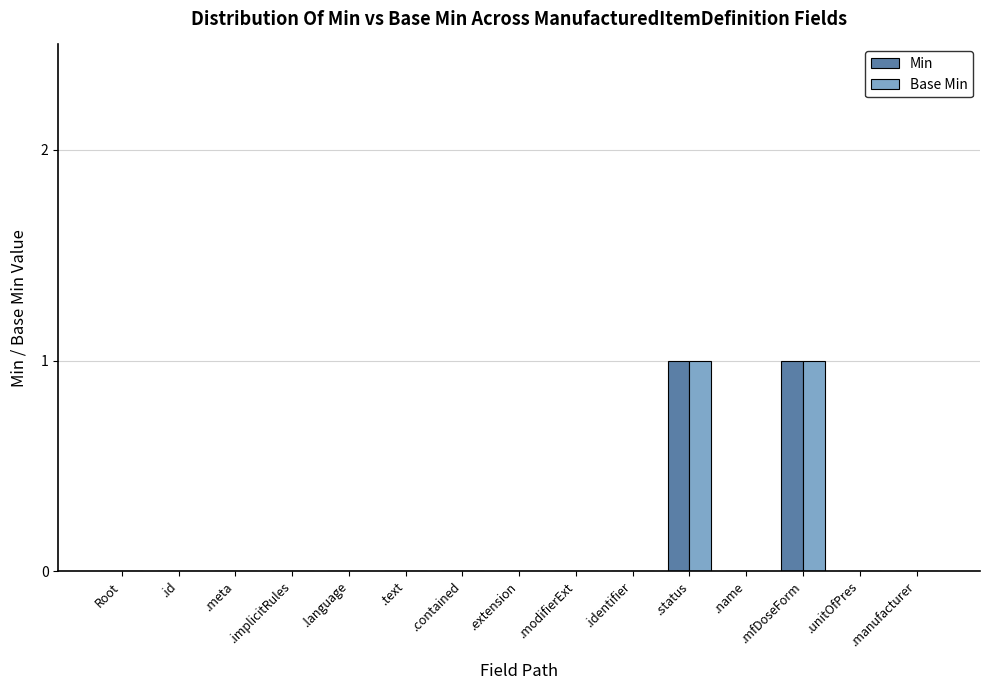

Reading left to right, transcribe all the data shown in this chart.

Min: Root=0	.id=0	.meta=0	.implicitRules=0	.language=0	.text=0	.contained=0	.extension=0	.modifierExt=0	.identifier=0	.status=1	.name=0	.mfDoseForm=1	.unitOfPres=0	.manufacturer=0
Base Min: Root=0	.id=0	.meta=0	.implicitRules=0	.language=0	.text=0	.contained=0	.extension=0	.modifierExt=0	.identifier=0	.status=1	.name=0	.mfDoseForm=1	.unitOfPres=0	.manufacturer=0